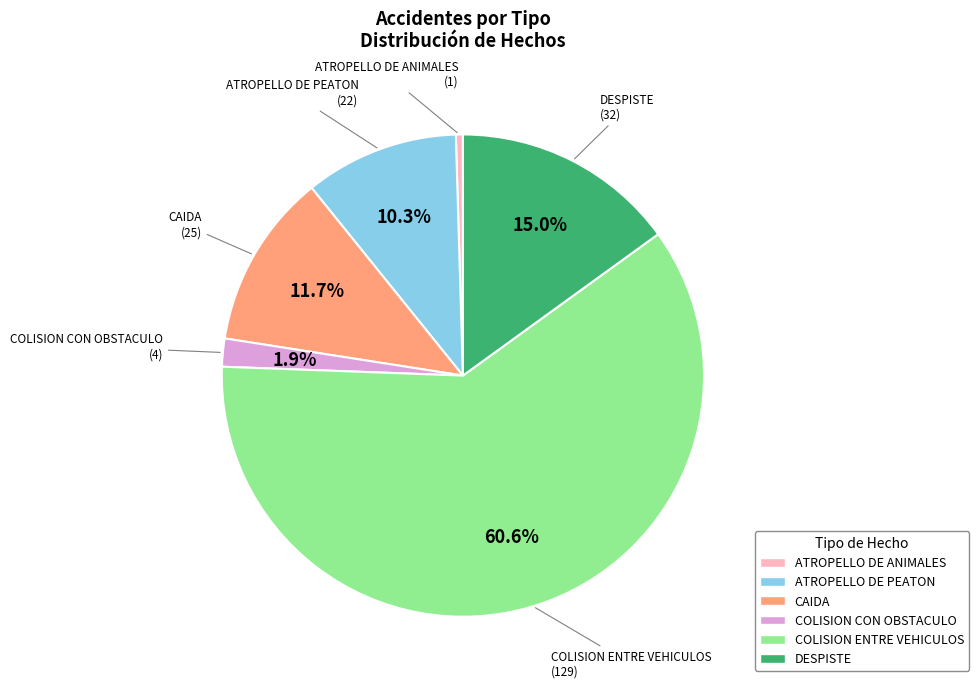

Rank the categories by value from highest to lowest.

COLISION ENTRE VEHICULOS, DESPISTE, CAIDA, ATROPELLO DE PEATON, COLISION CON OBSTACULO, ATROPELLO DE ANIMALES